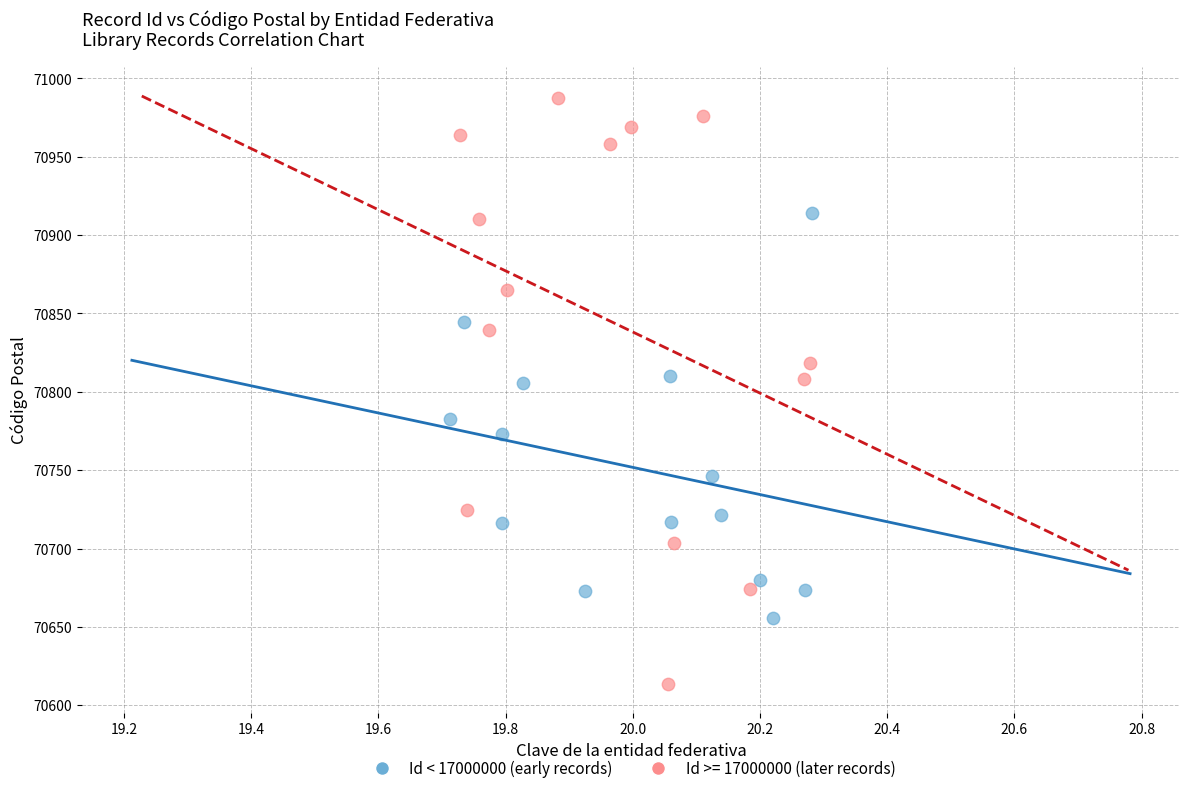

Which series has the widest spread of Y values?

Id >= 17000000 (later records)